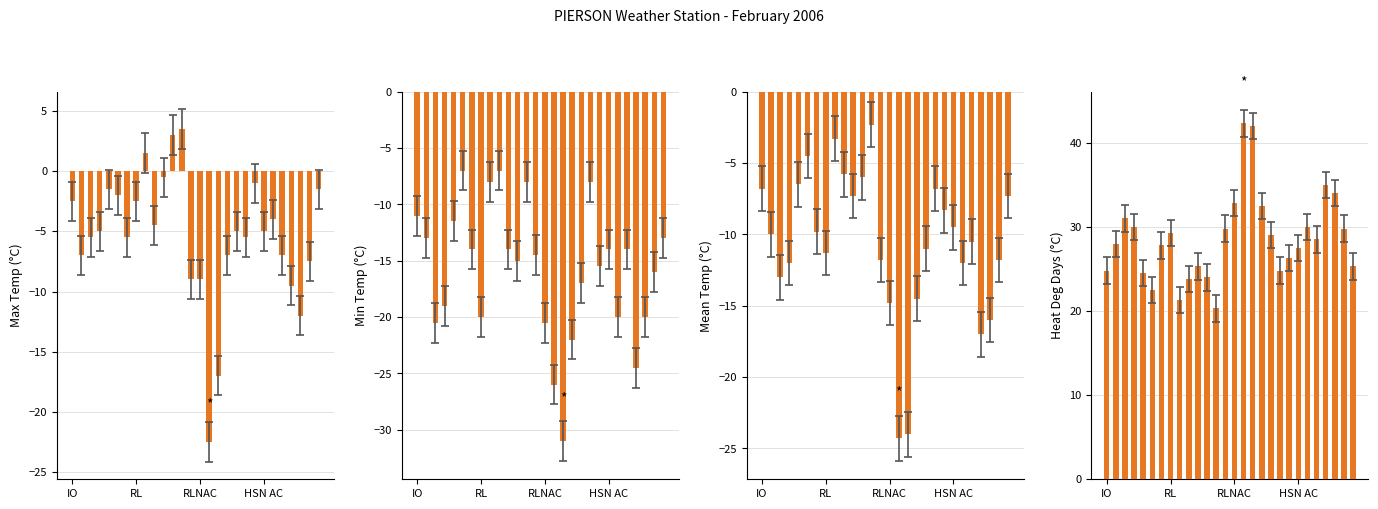

How many values in the Heat Deg Days (C) series exceed 28?

14